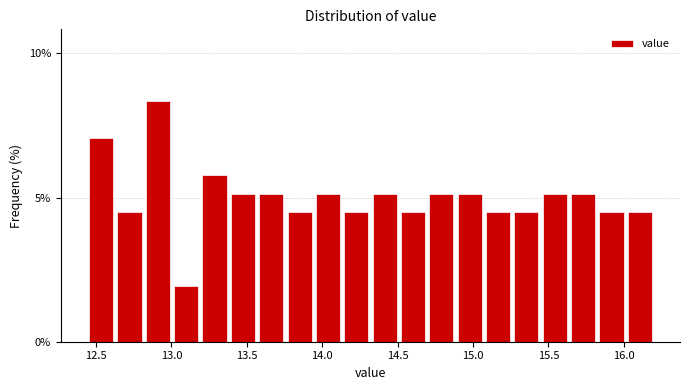

Around what value on the x-axis is the tallest bar? Give the approximate position of its centre, as read against the axis.

12.90